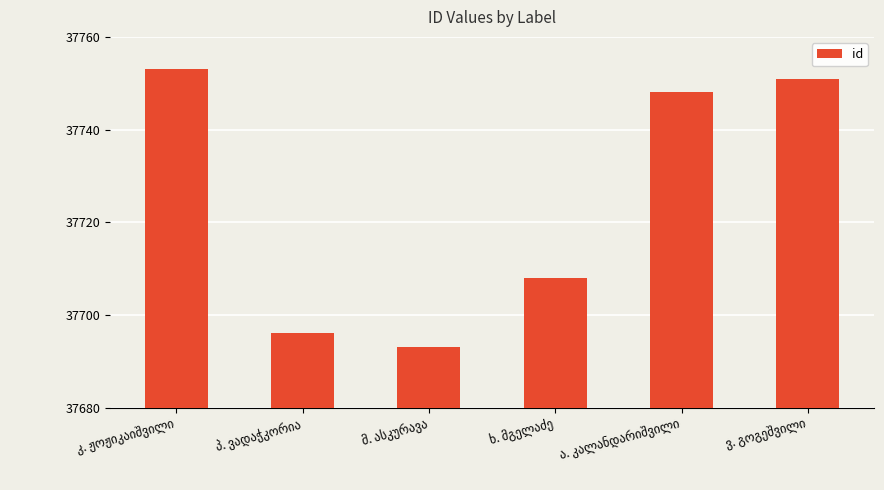

What is the greatest value displayed?

37753